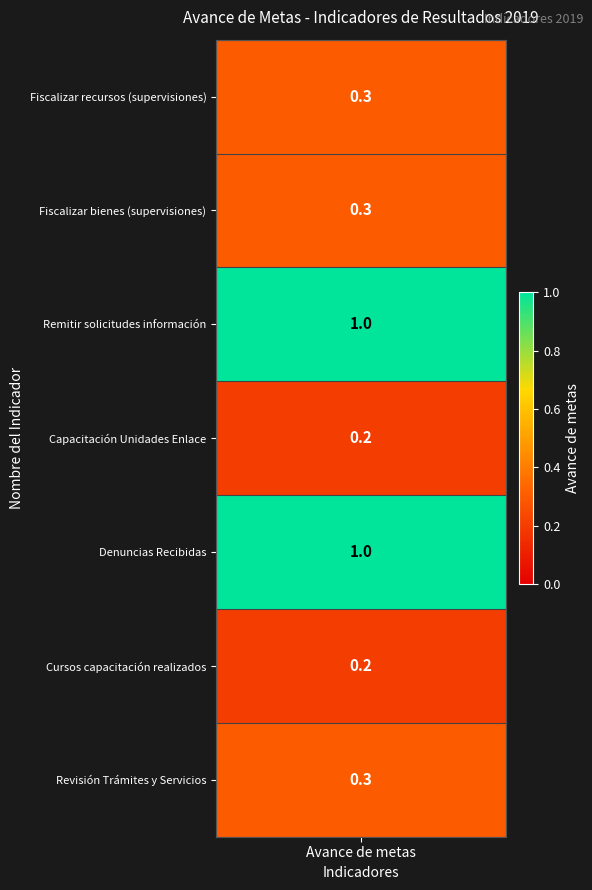

Rank the categories by Fiscalizar los recursos públicos. . value from lowest to highest.

3, 5, 0, 1, 6, 2, 4